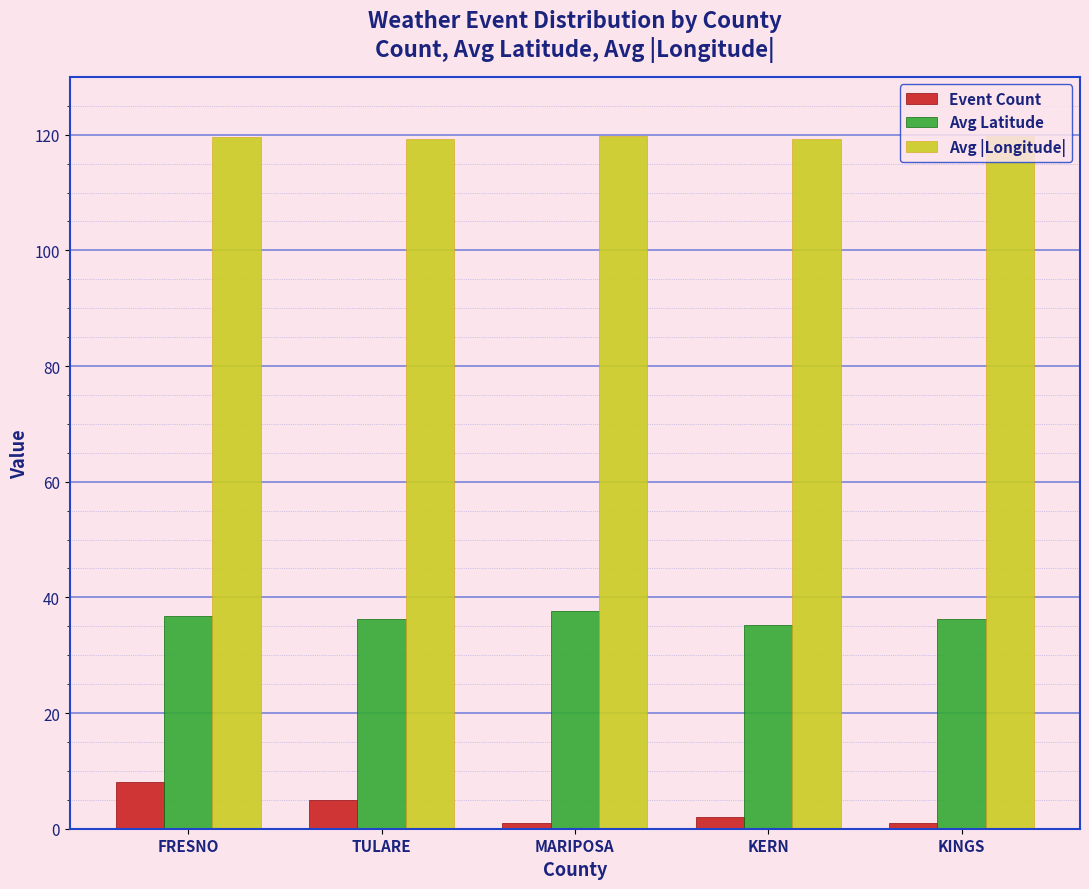

The value of Avg |Longitude| at FRESNO is 190.0. True or false?

False